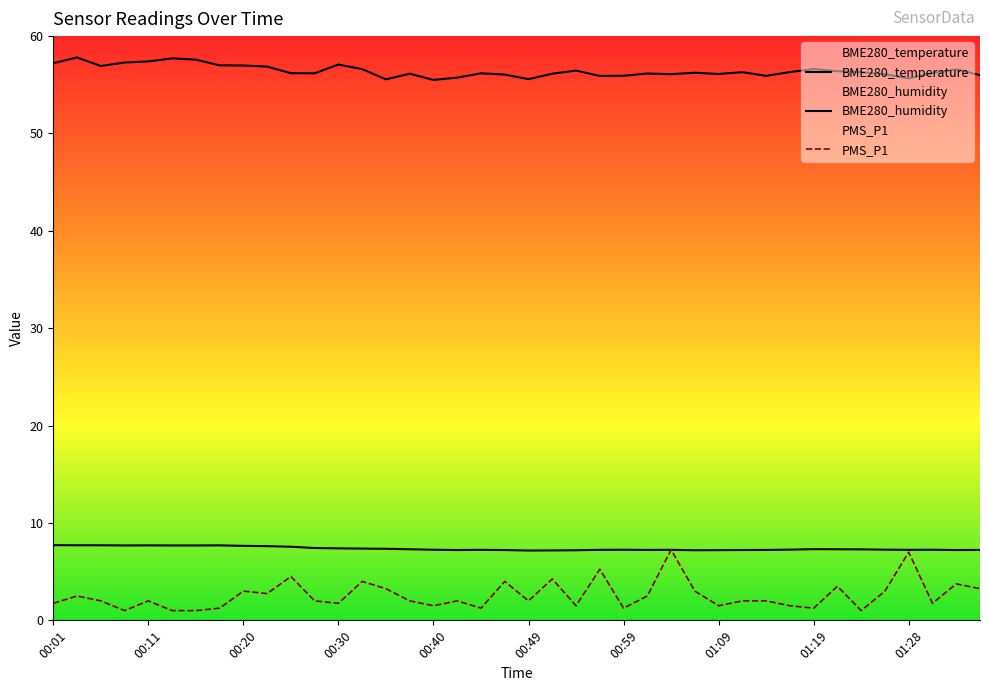

True or false: PMS_P1 and BME280_humidity intersect in this chart.

False